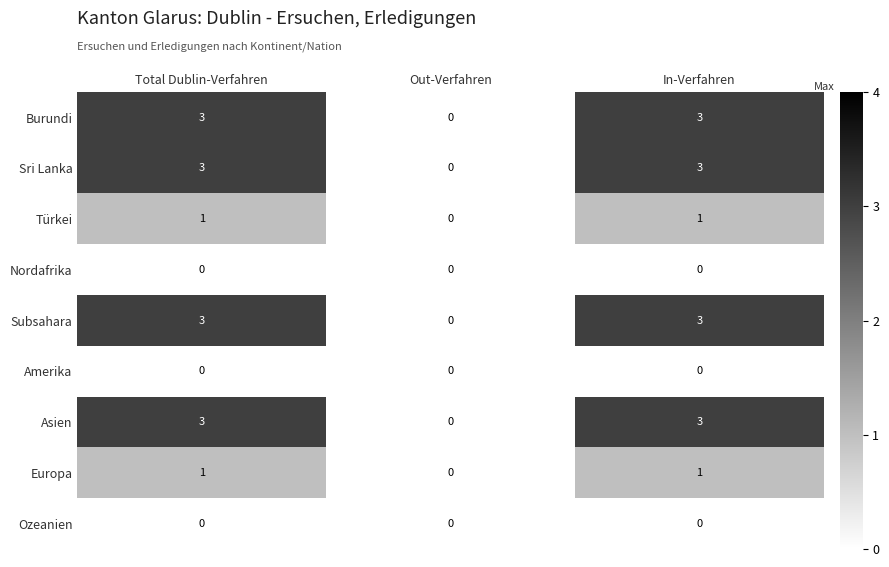

True or false: Amerika has a value of 0 at Out-Verfahren.

True